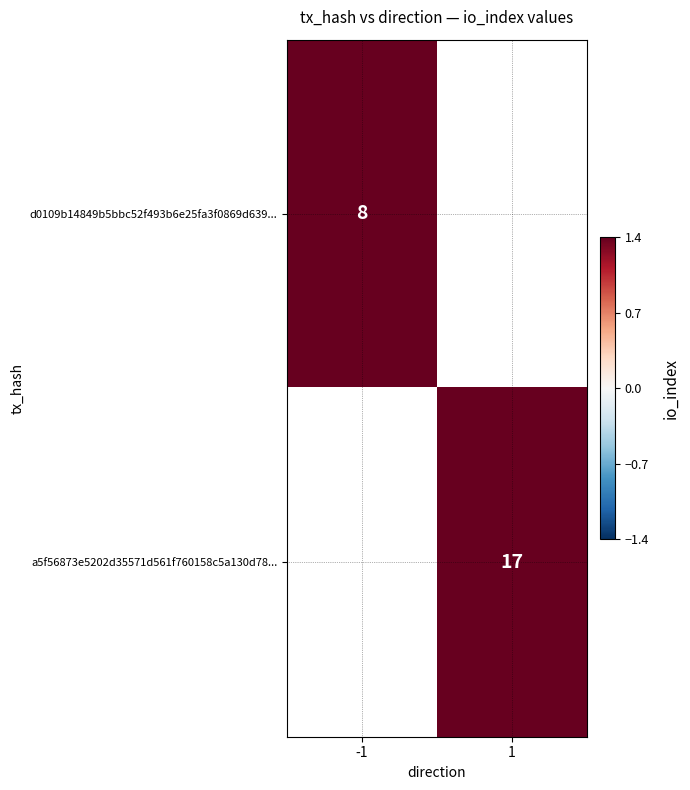

The a5f56873e5202d35571d561f760158c5a130d78... series shows 17 at 1. True or false?

True